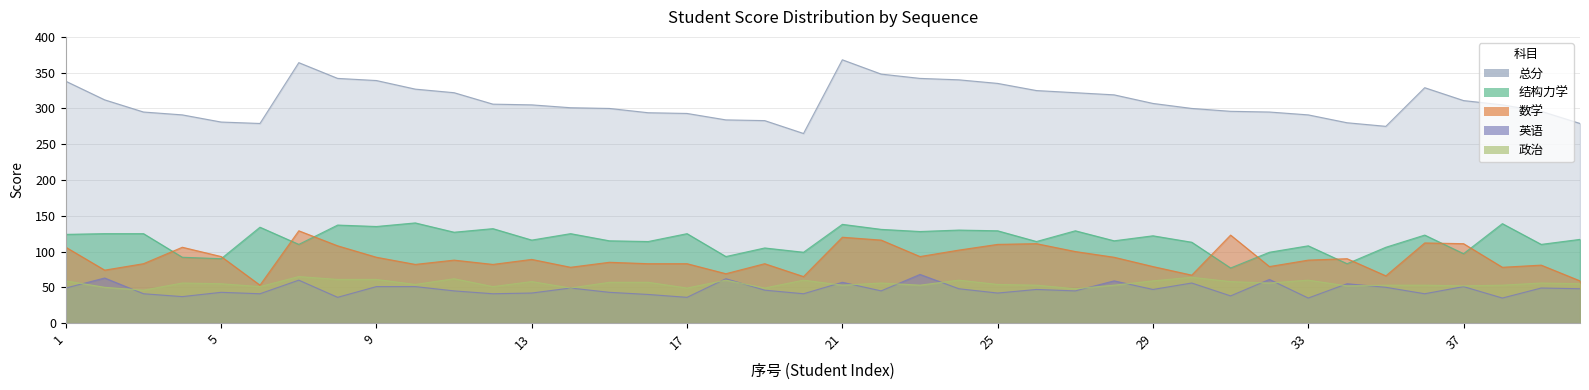

True or false: 结构力学 and 英语 intersect in this chart.

False